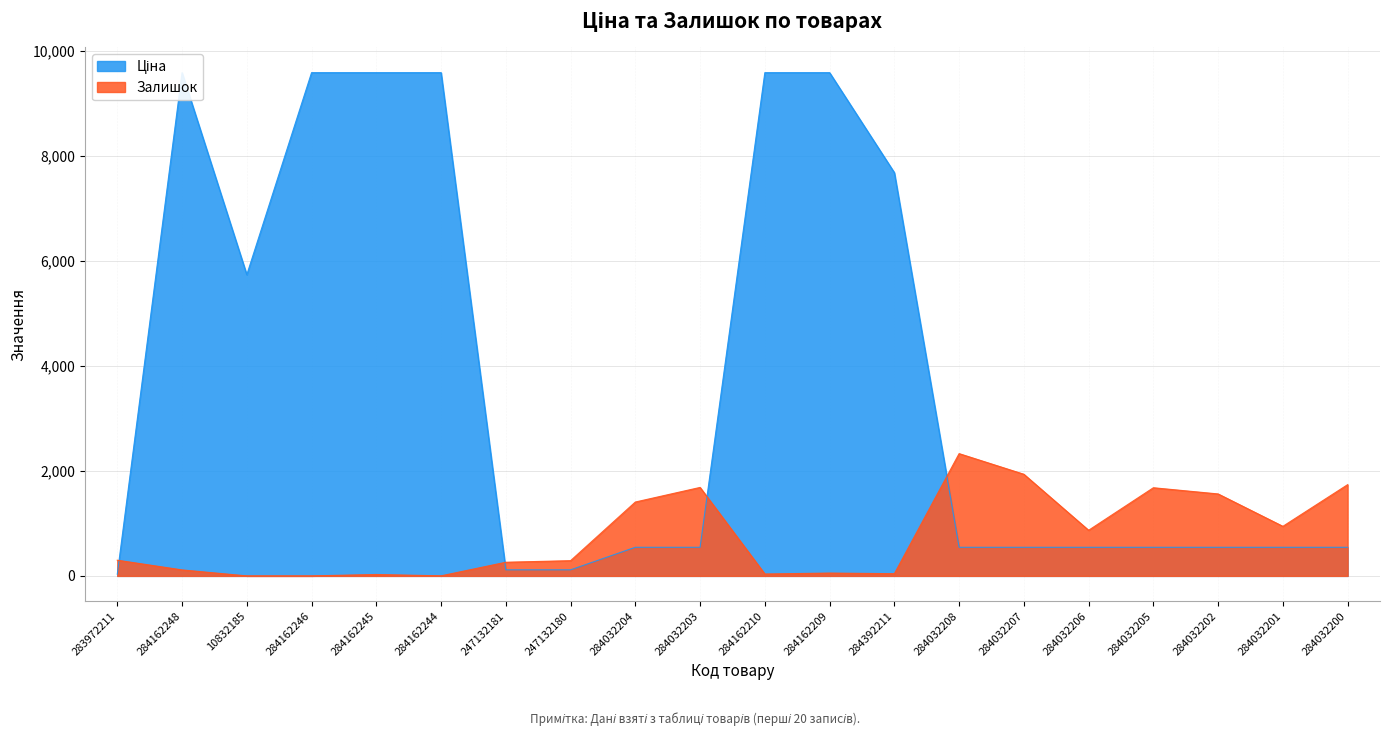

Between 284032203 and 284162210, which is larger?

284162210